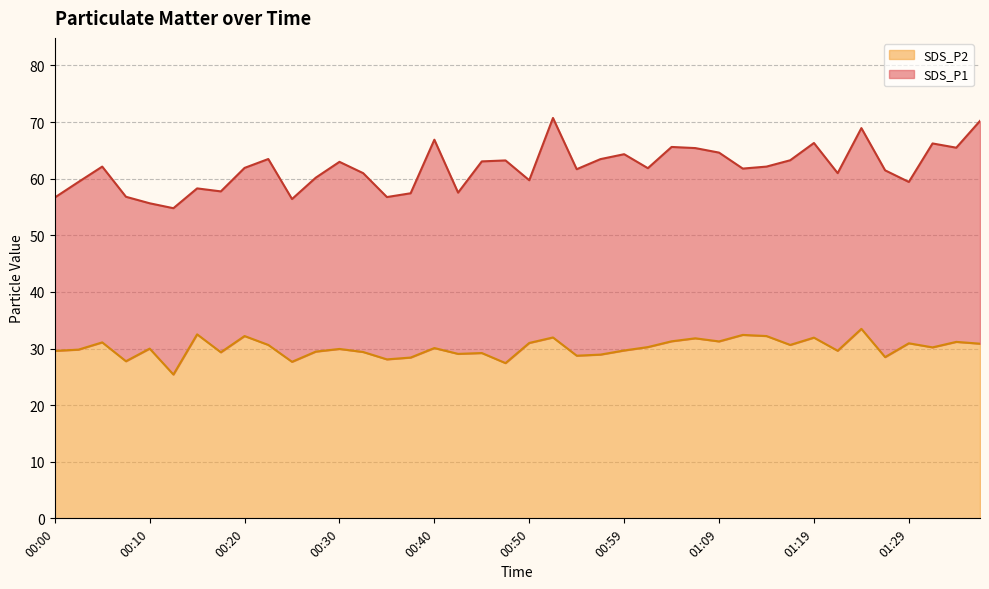

What is the sum of all SDS_P2 values?

1203.5